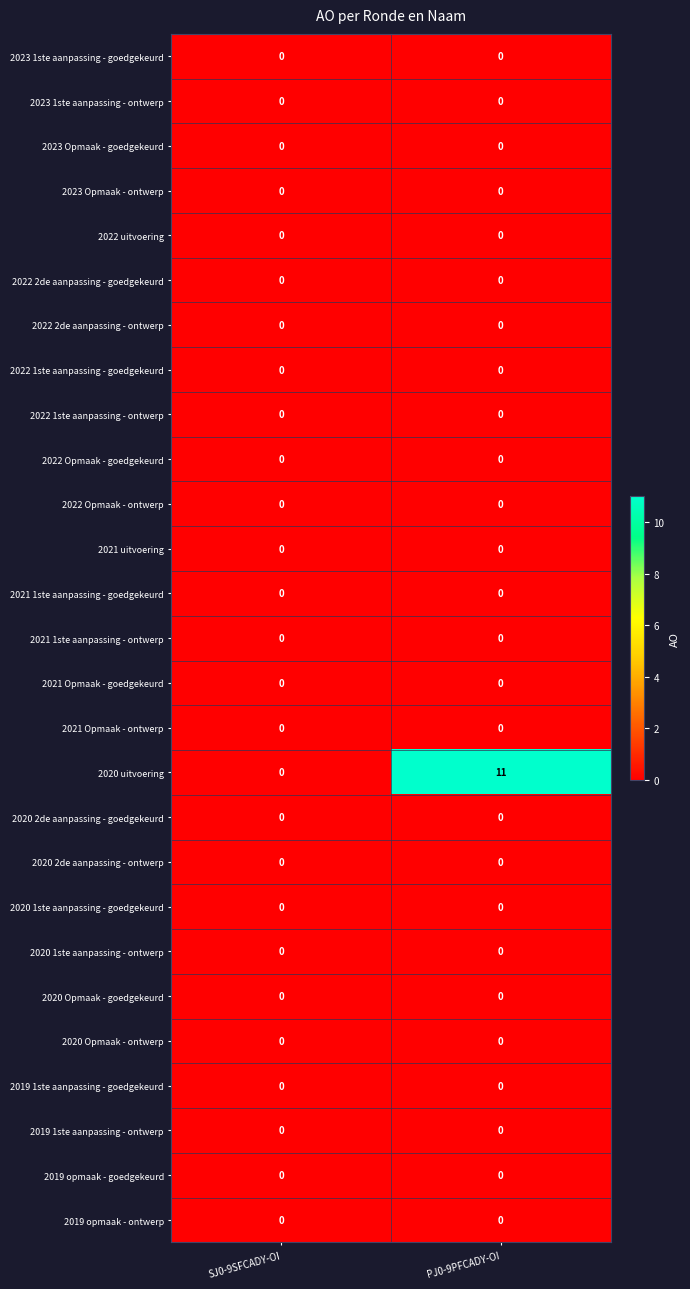

What is the maximum value shown in the chart?

11